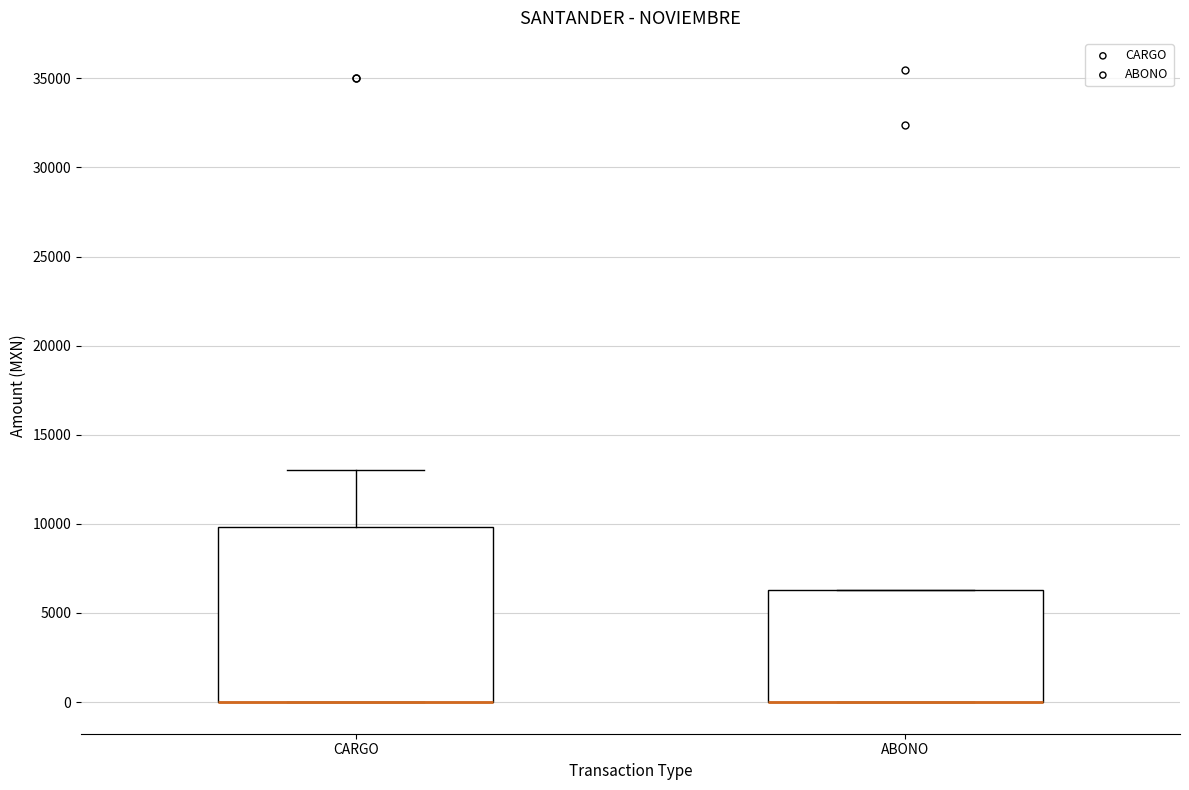

Reading left to right, read every box against the y-axis: the position of its median line, the range the box covers, and the ends of its whiskers. The values are not printed on the chart, so give them approximately, as read against the axis.

CARGO: median 0 (drawn on the box's lower edge), box 0 to 10000, whiskers 0 to 13000
ABONO: median 0 (drawn on the box's lower edge), box 0 to 6500, whiskers 0 to 6500